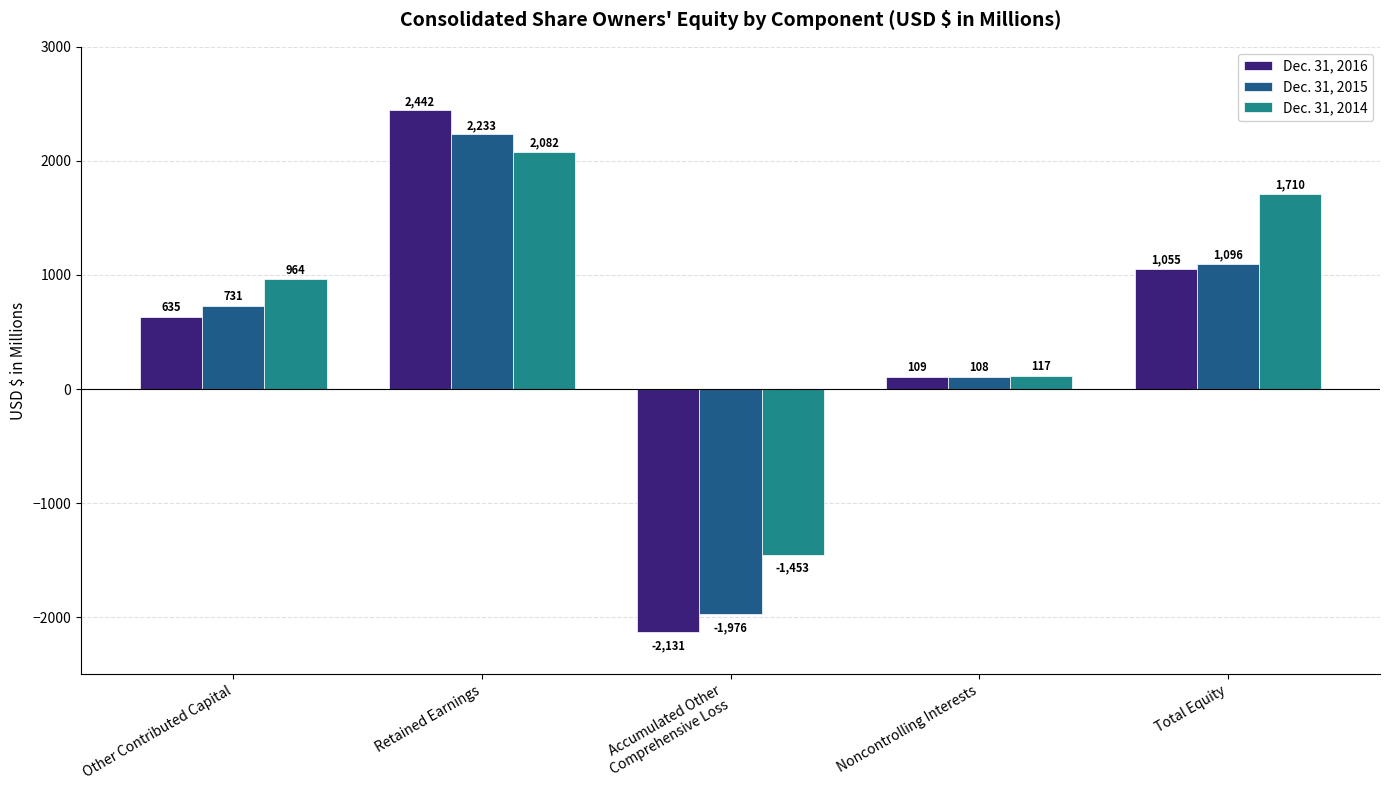

The value of Dec. 31, 2015 at Total Equity is 1666. True or false?

False